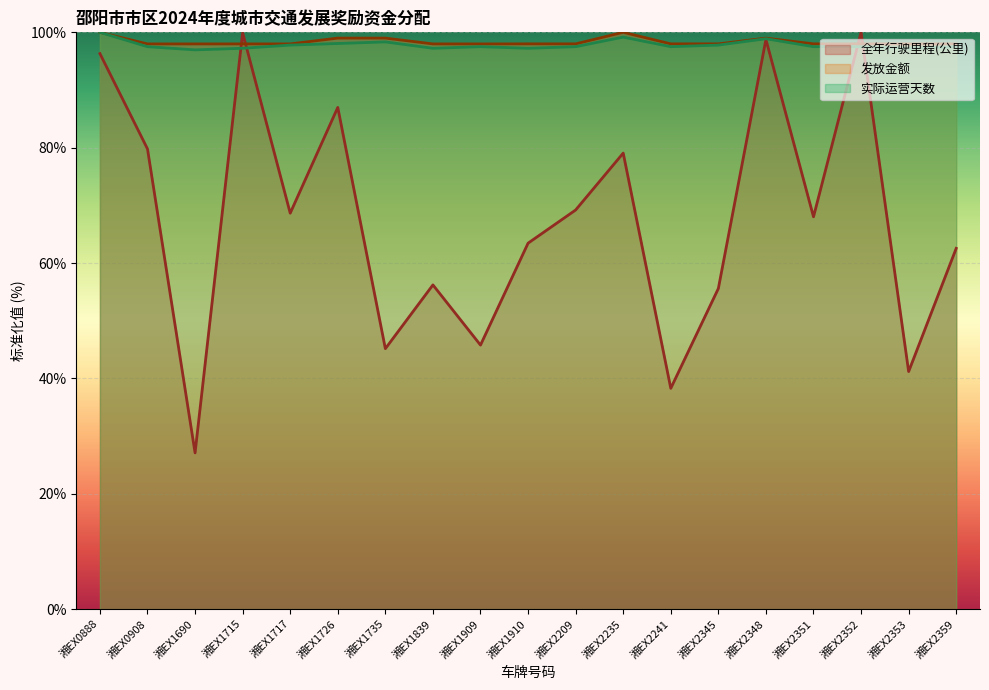

What is the difference between the second highest and minimum values in the 全年行驶里程(公里) series?

72.8